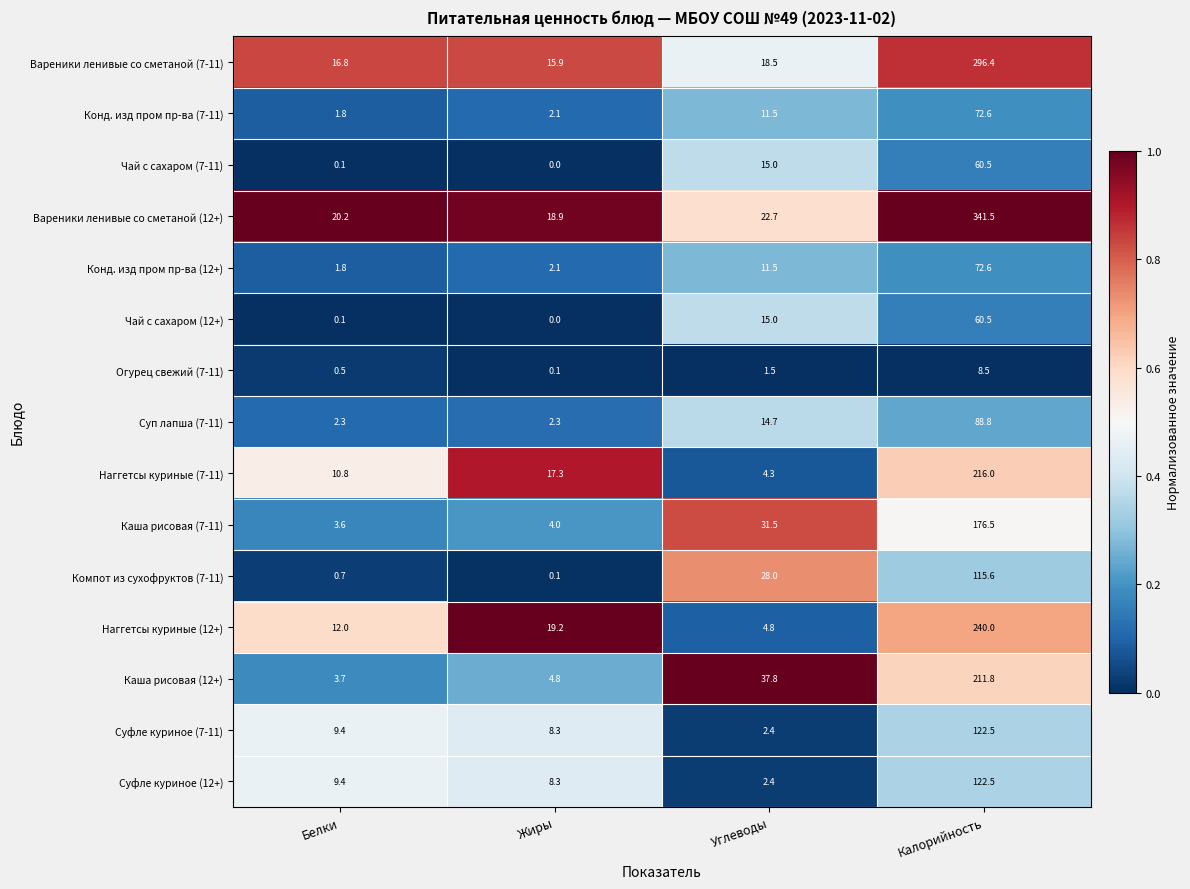

At which category is the sum across all series the highest?

Калорийность